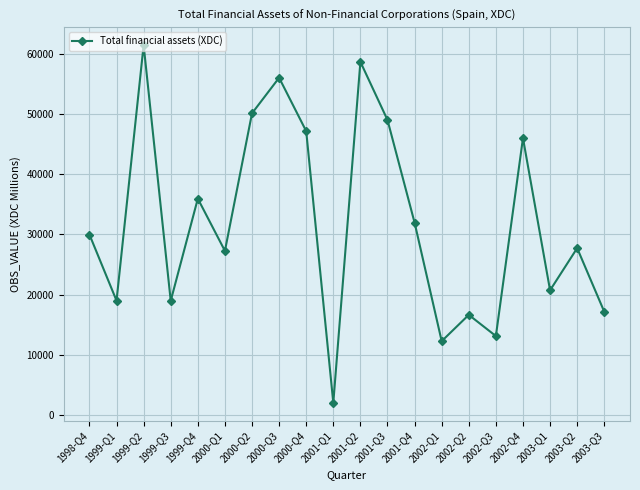

Where is the first local maximum?

1999-Q2